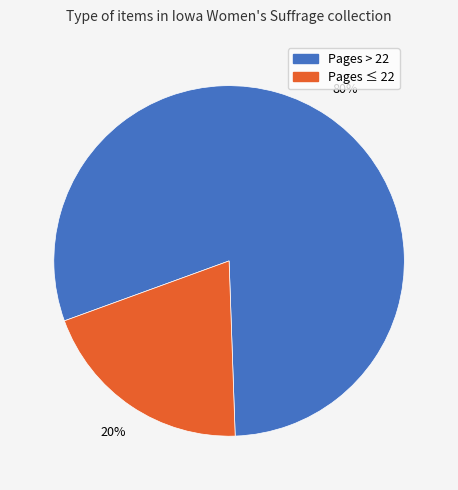

To the nearest percent, what is the average slice percentage?

50%